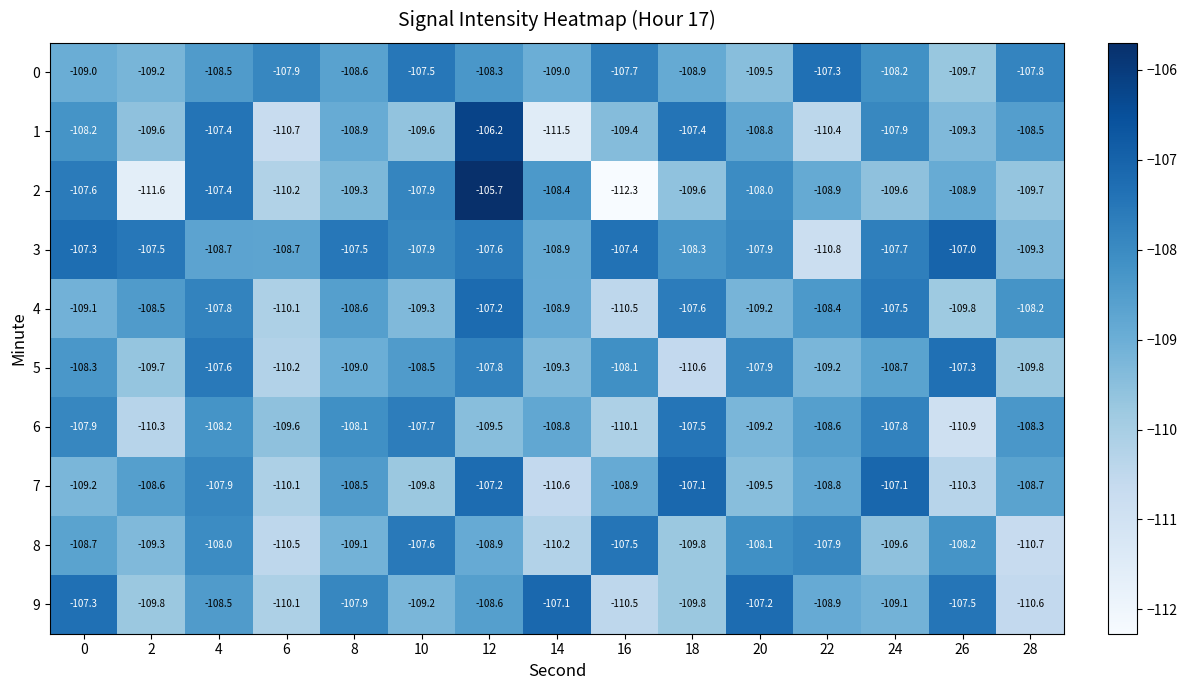

Which series has the largest range (max minus min)?

2